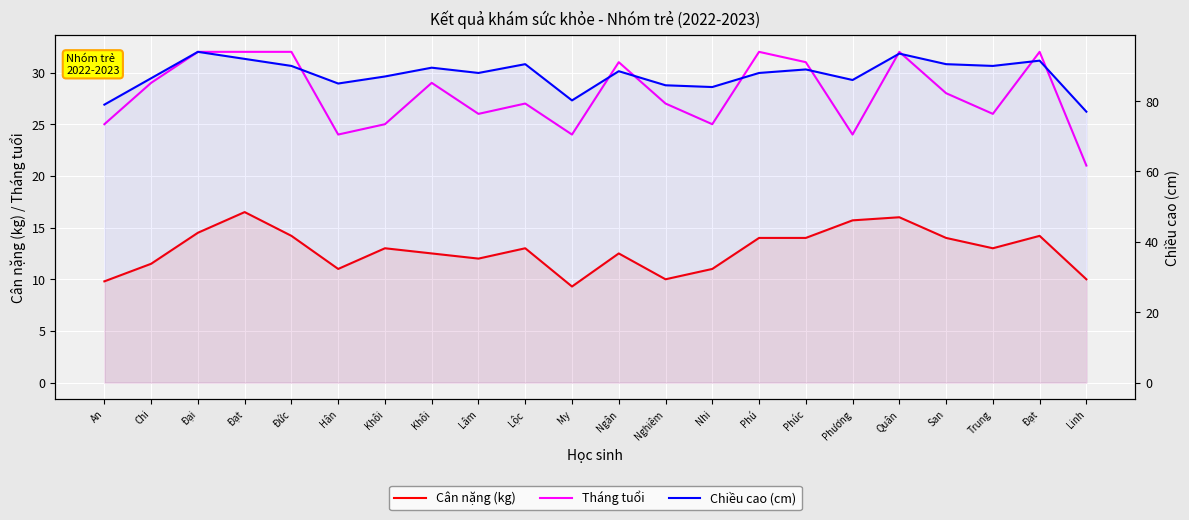

At which category does the chart reach its minimum across all series?

My